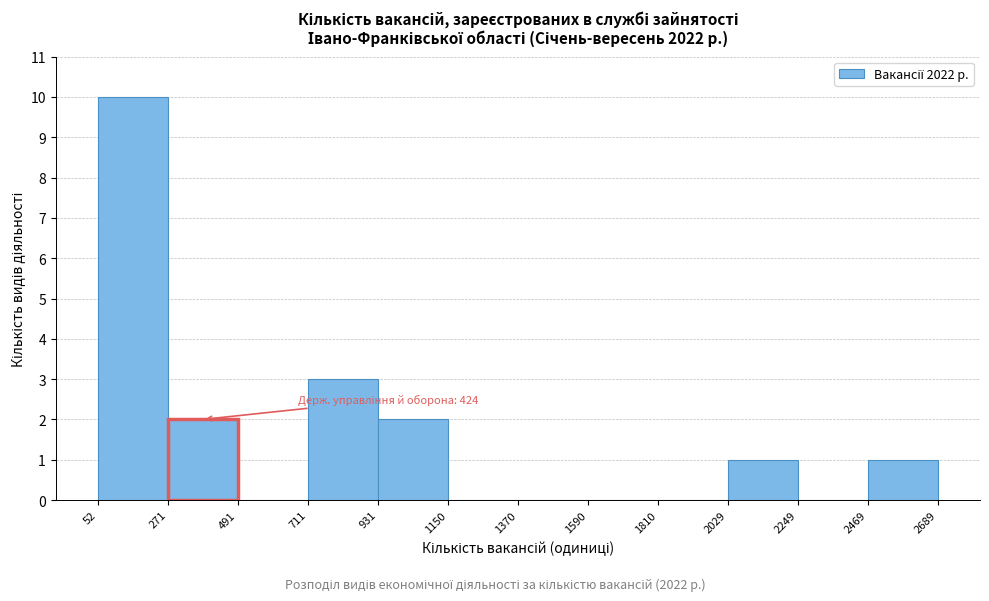

Over which range of the x-axis is the bar tallest?

52 to 271